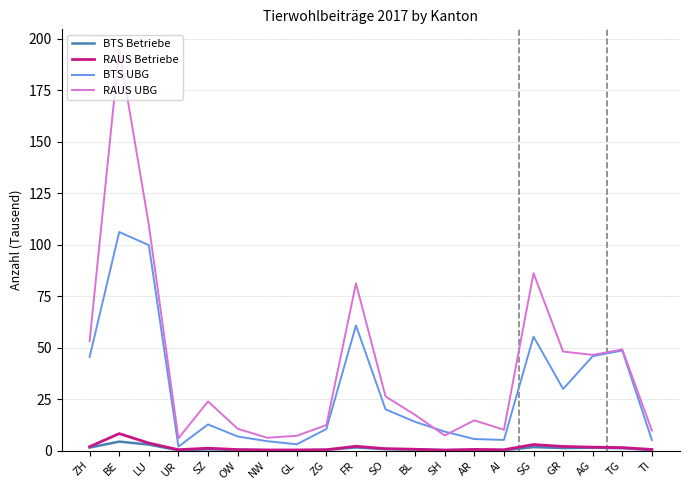

Where is the first local maximum for RAUS UBG?

BE